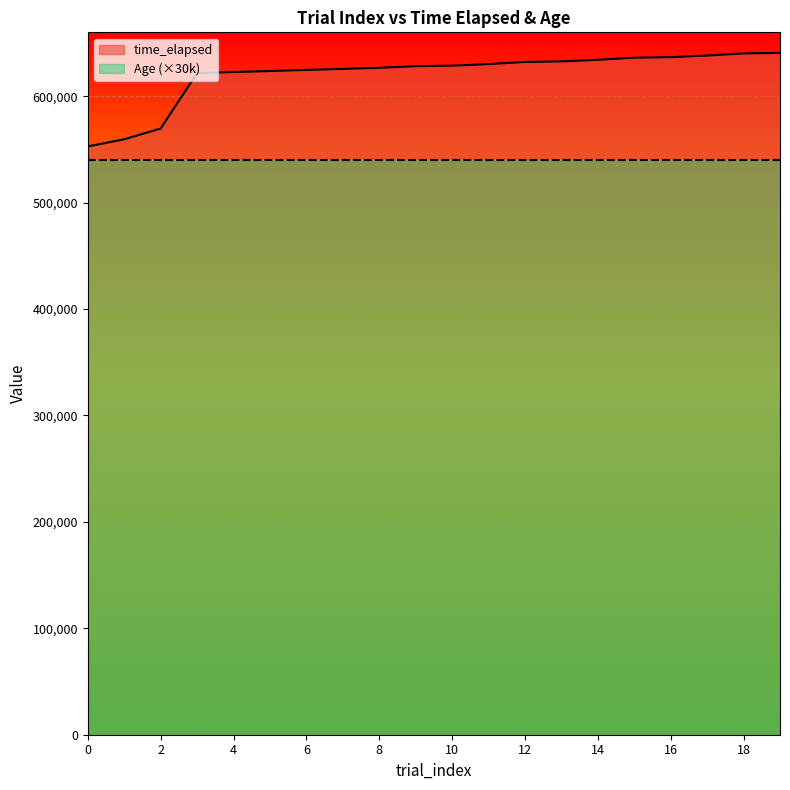

What is the value of the 17th point from the left?

636689